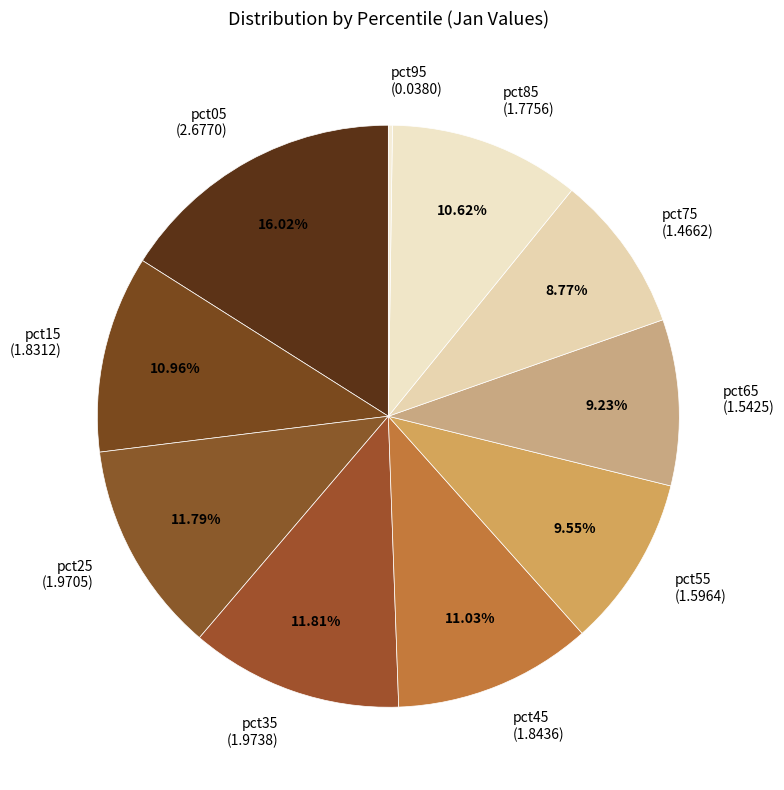

To the nearest percent, what is the combined percentage of pct25 and pct85?

22%